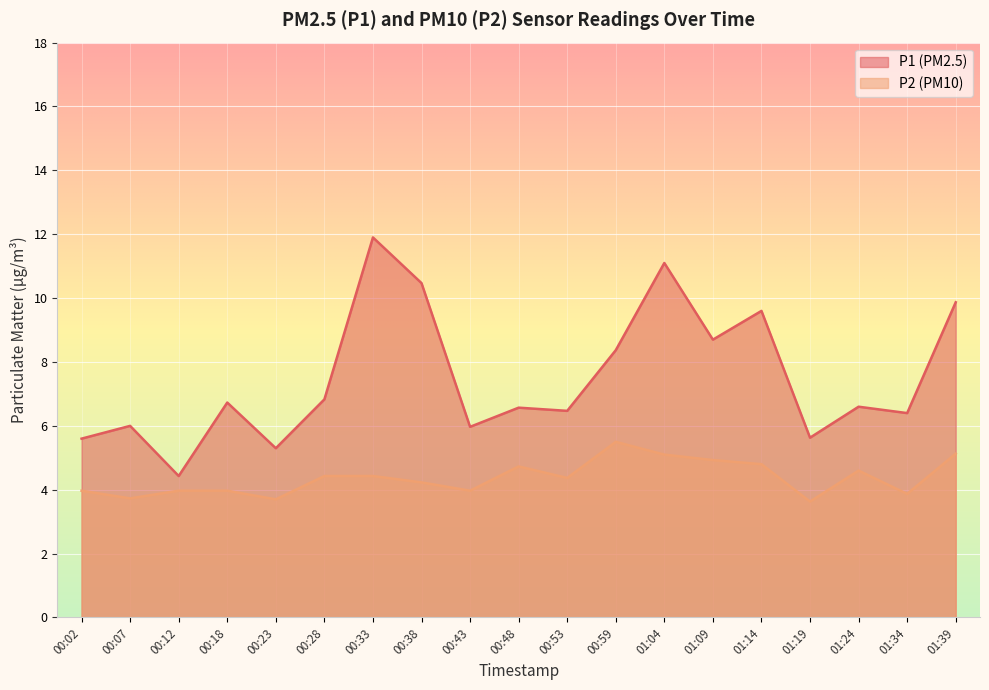

Which label corresponds to the smallest value in the chart?

01:19